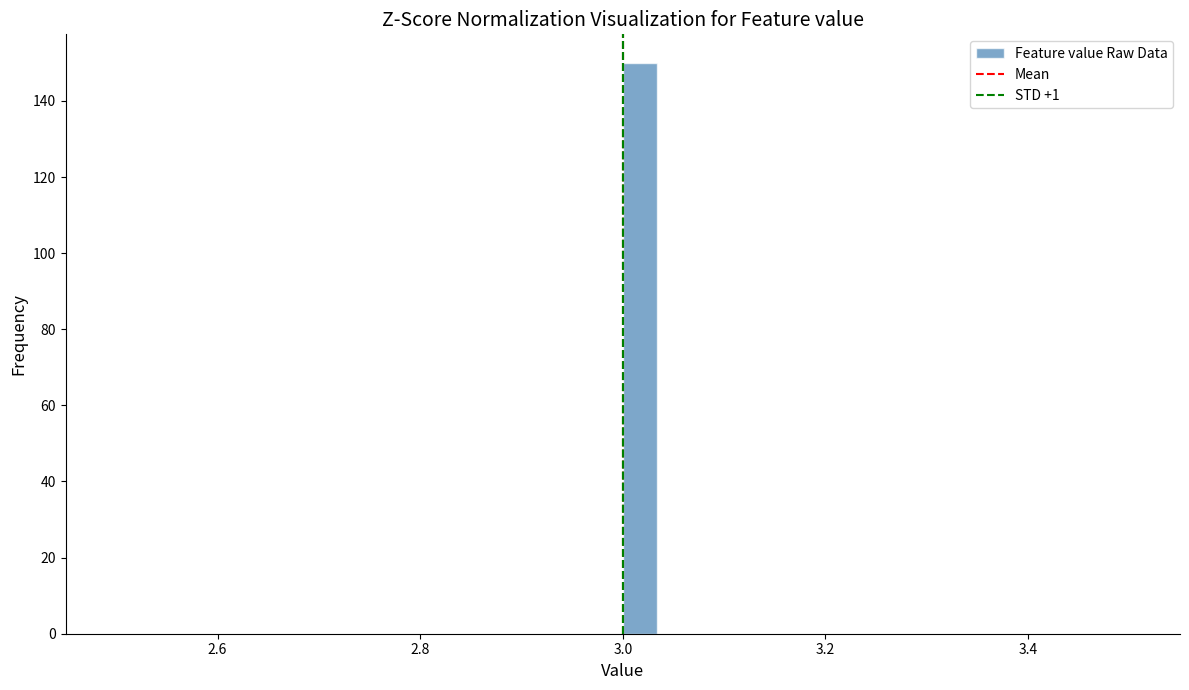

Read against the x-axis, roughly where is the centre of the tallest bar?

3.02